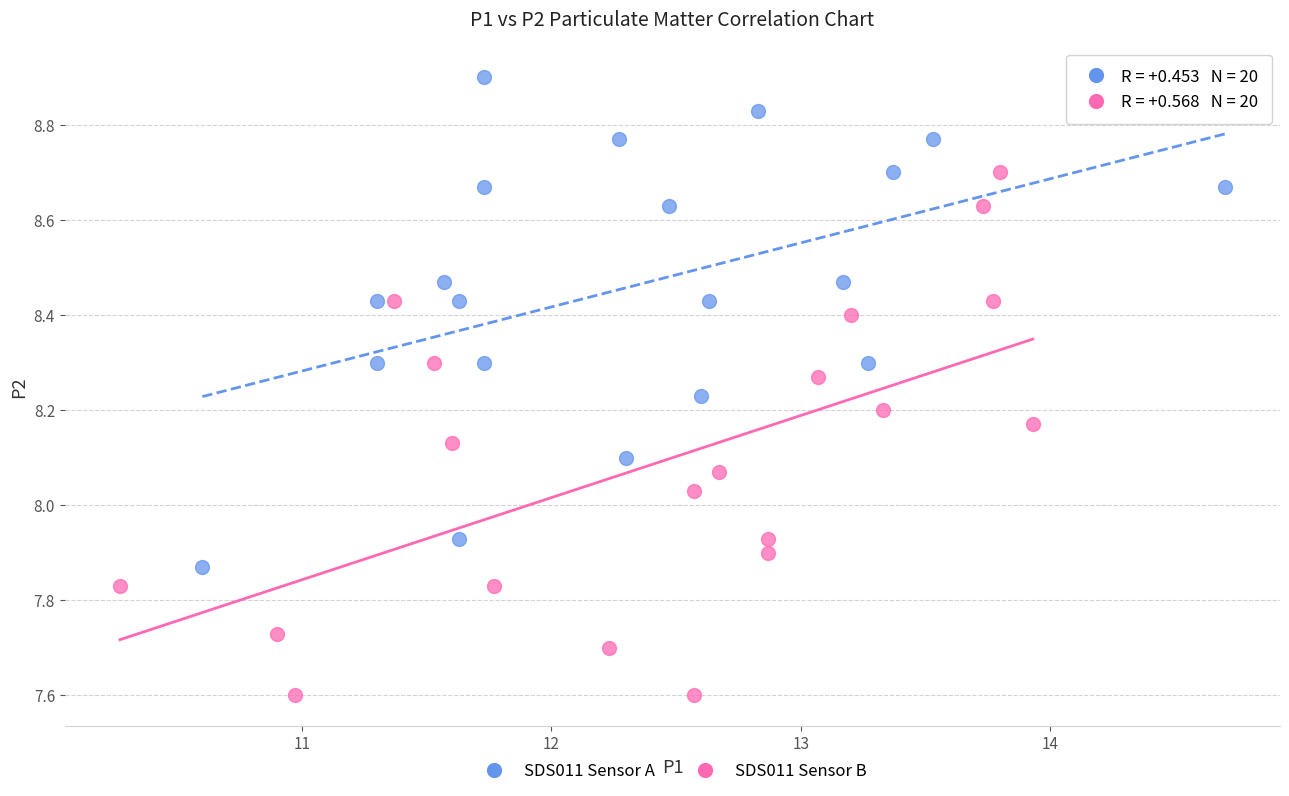

Which series contains the lowest Y value?

SDS011 Sensor B